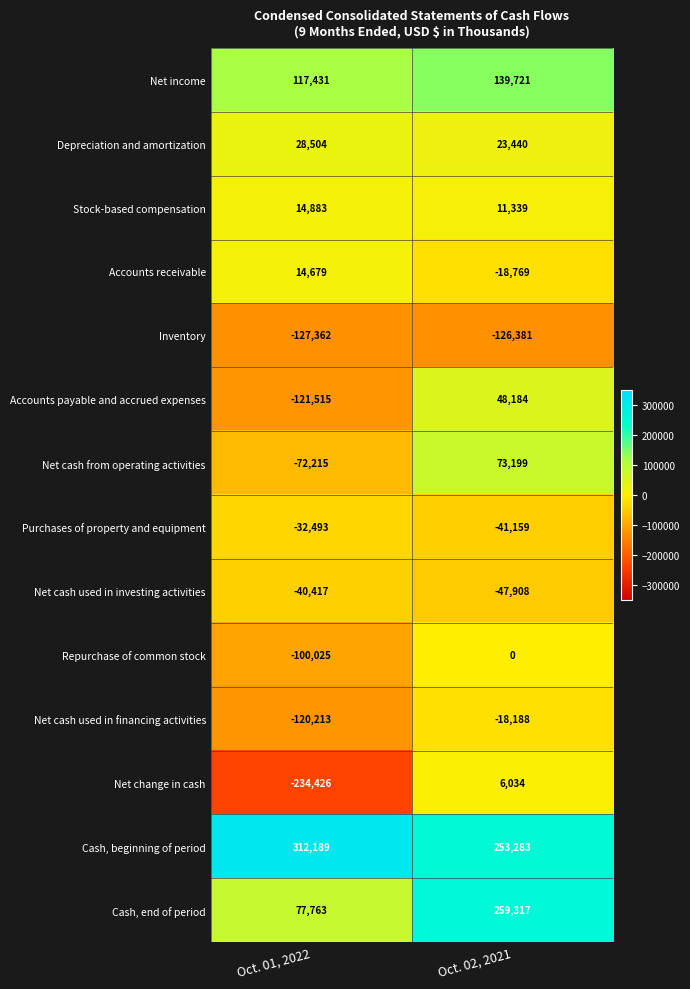

How many data points in Accounts receivable are less than 14679?

1